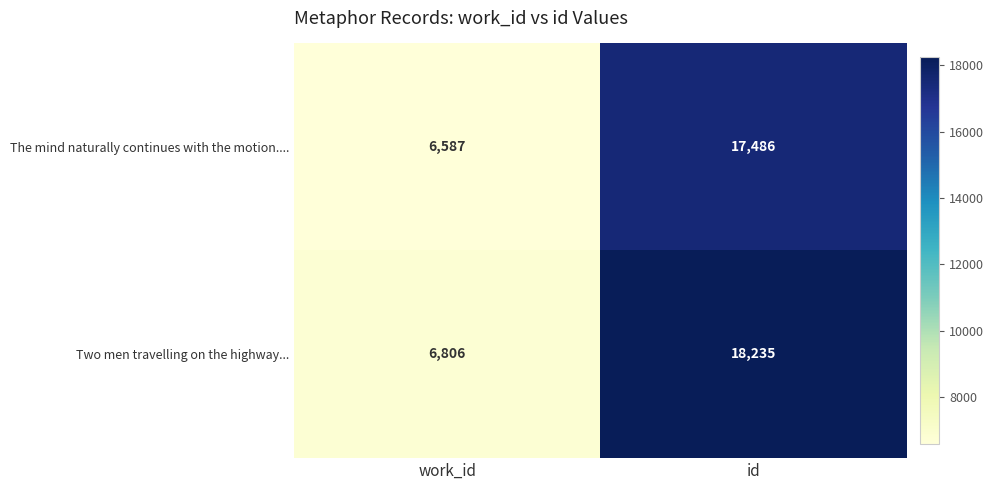

Which series has the widest spread of values?

Two men travelling on the highway...